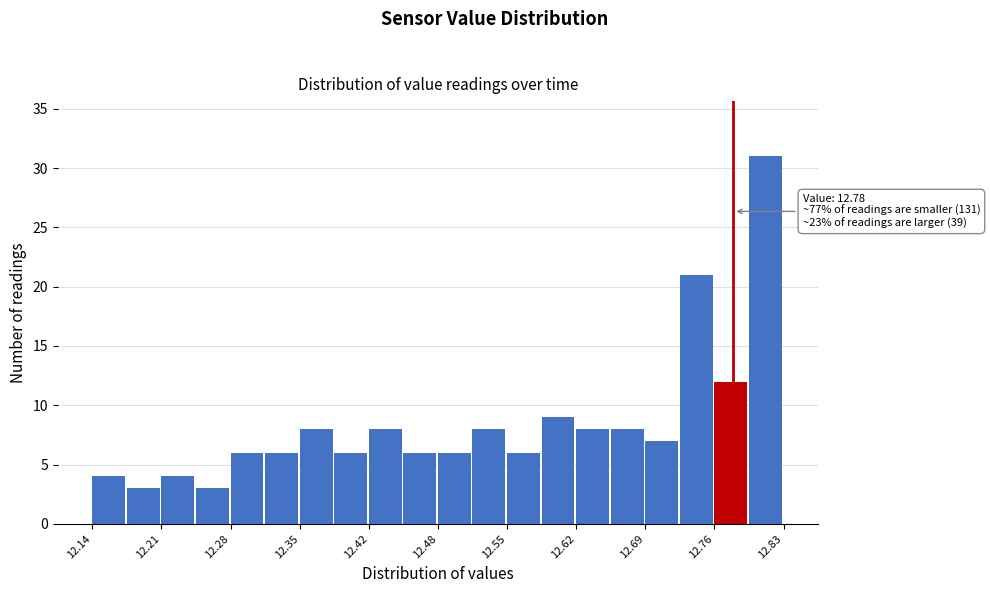

Around what value on the x-axis is the tallest bar? Give the approximate position of its centre, as read against the axis.

12.81